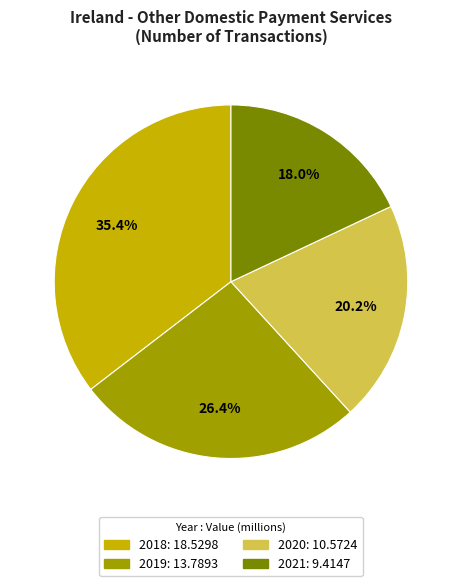

What percentage is the 2019 slice, to the nearest percent?

26%